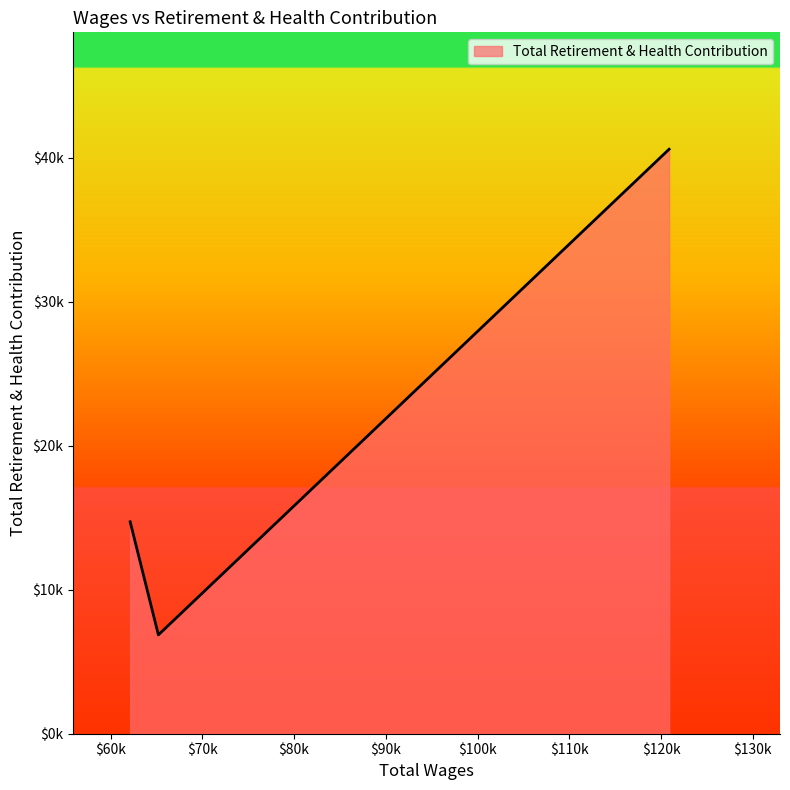

Does the chart have visible grid lines?

No